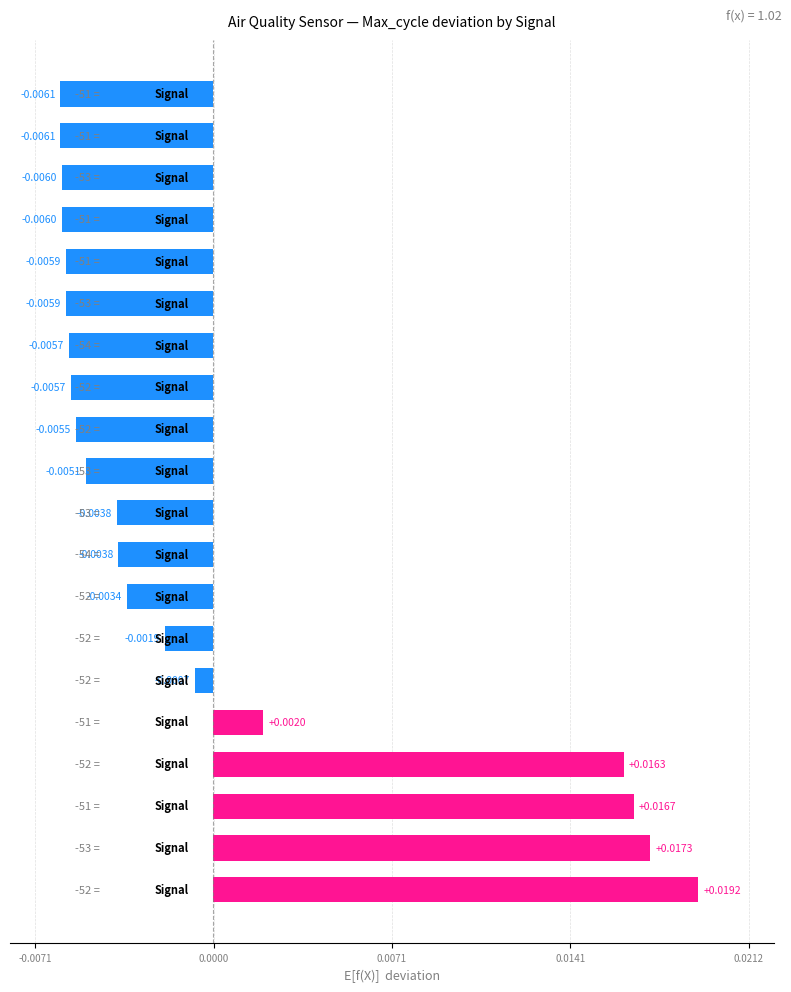

Are the bars horizontal?

Yes